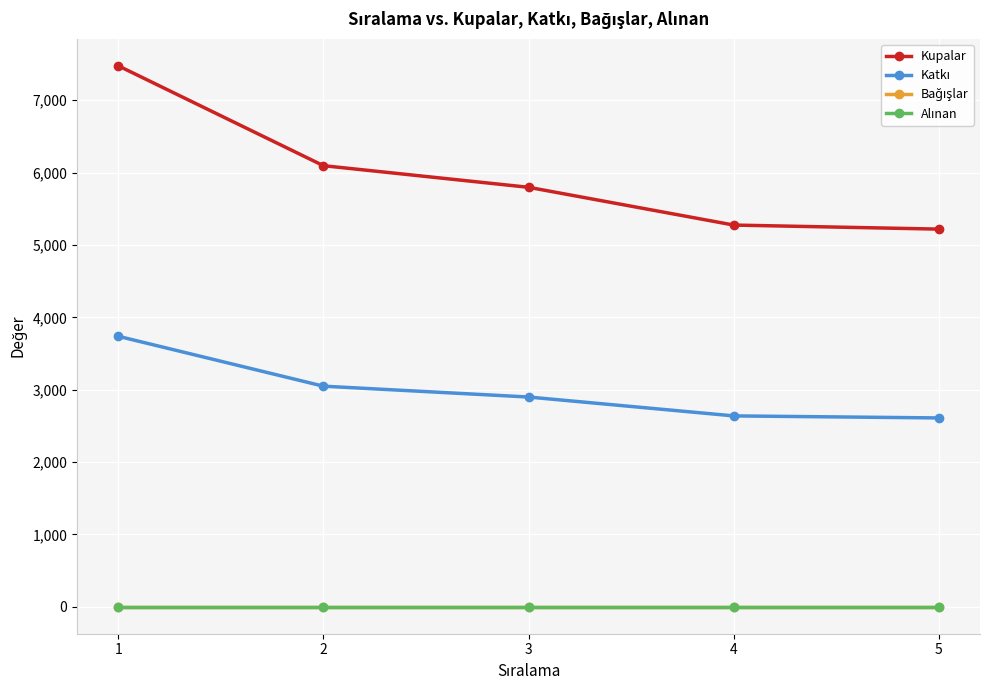

Which series has the widest spread of values?

Kupalar